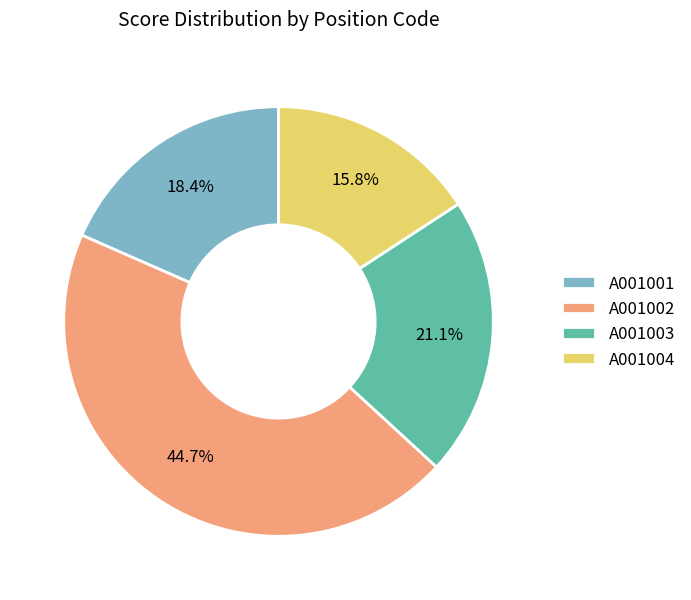

True or false: A001002 accounts for 38% of the total.

False